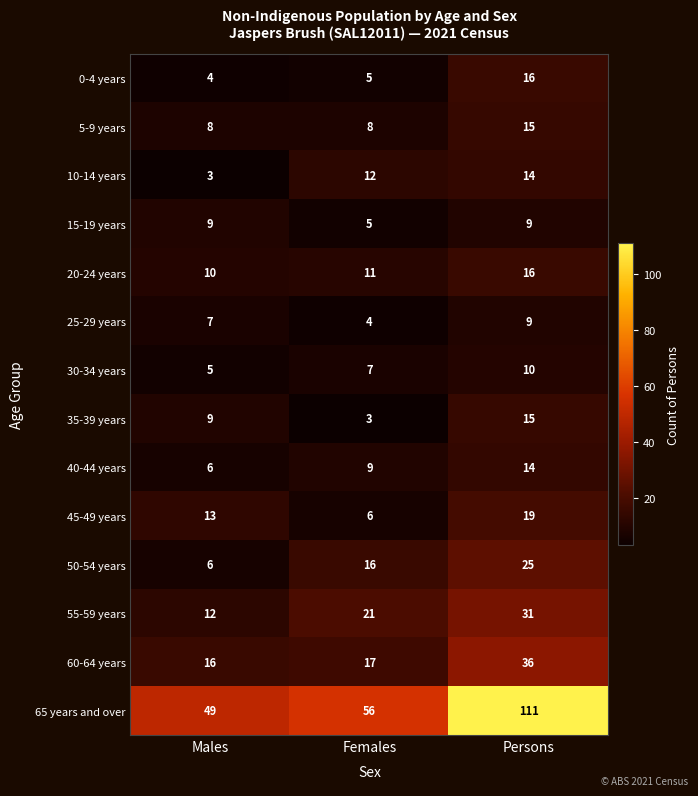

Rank the categories by 20-24 years value from lowest to highest.

Males, Females, Persons